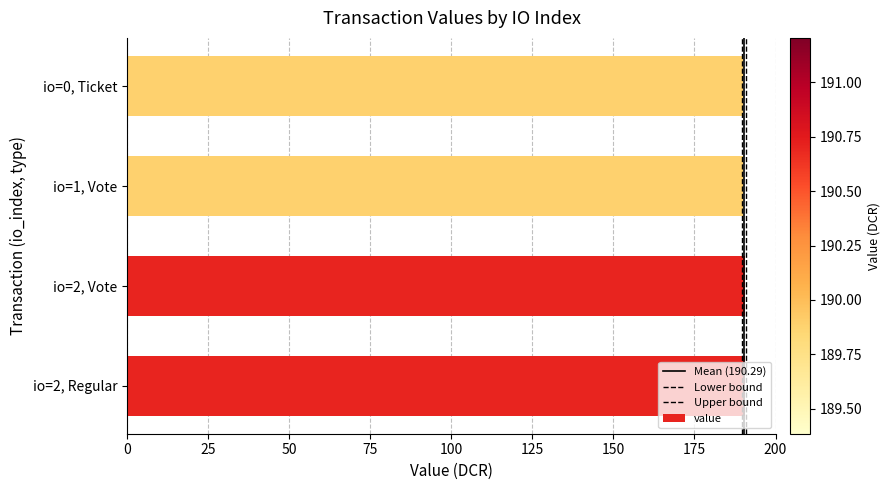

How many data points are less than 190?

2